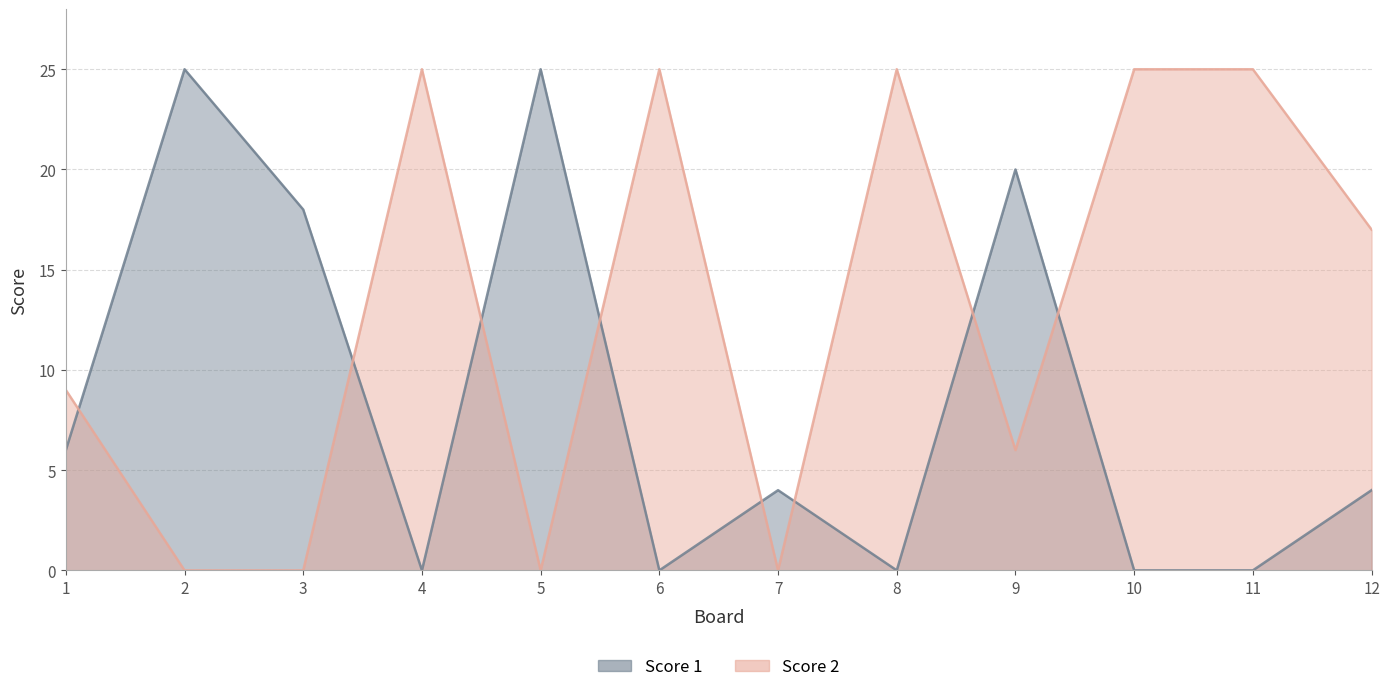

True or false: Score 1 and Score 2 cross at least once.

True